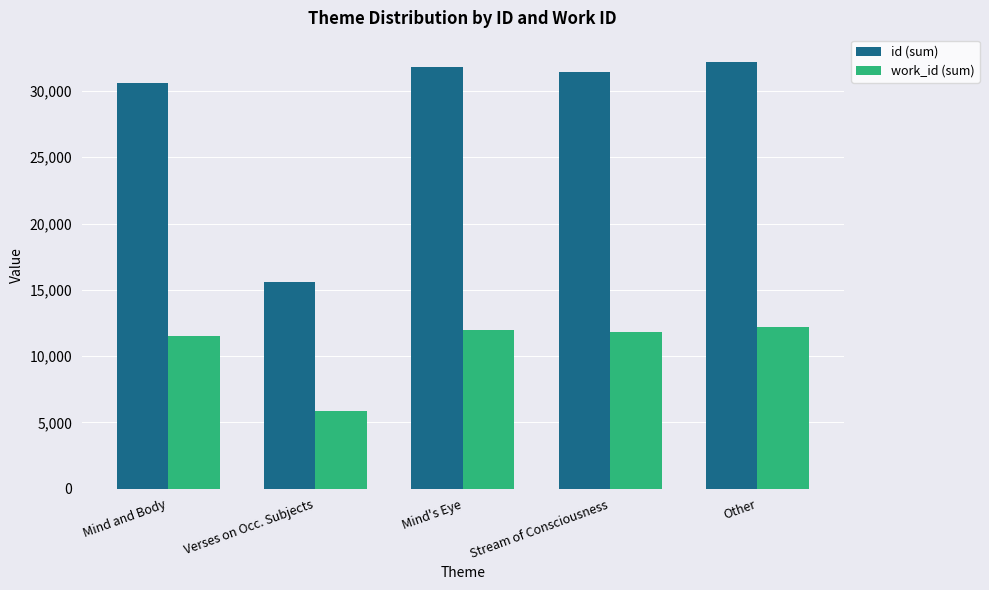

What is the greatest value displayed?

32184